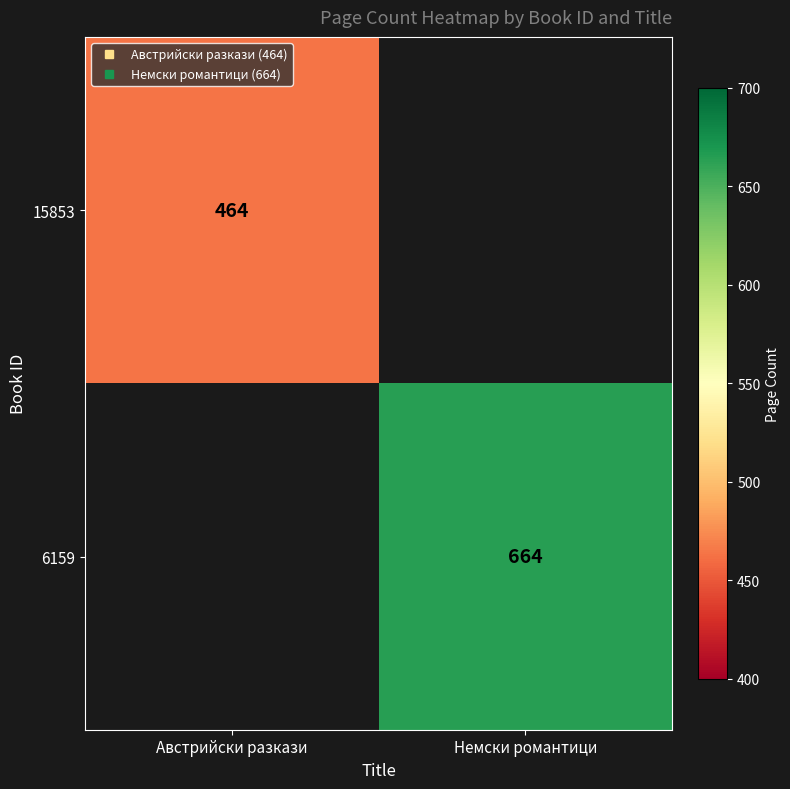

Count the number of data series in this chart.

2